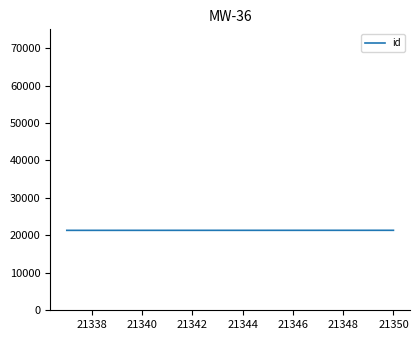

What is the sum of all values?

85371